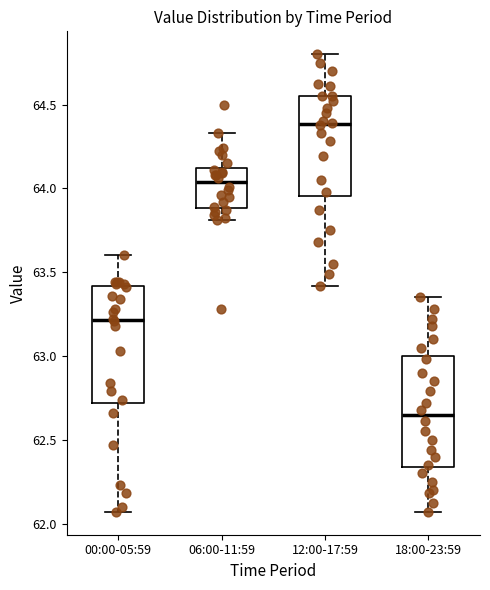

Which box has the highest median line?

12:00-17:59